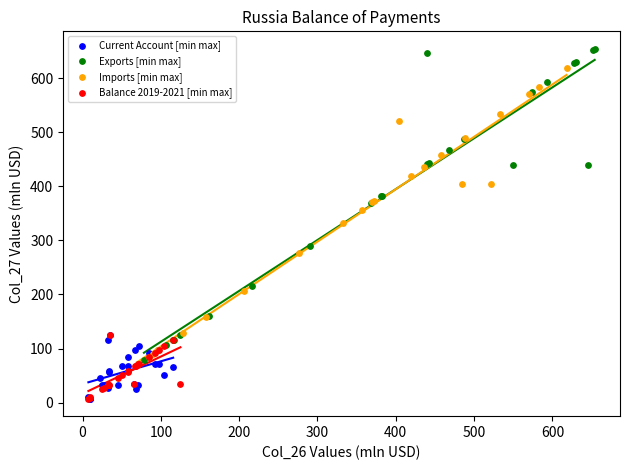

Which series contains the highest Y value?

Exports [min max]